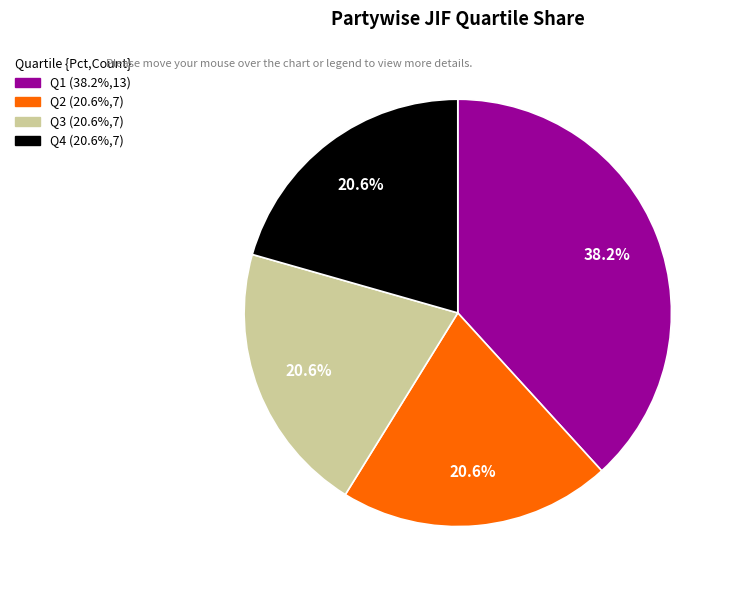

To the nearest percent, what is the difference between the Q1 and Q4 slice percentages?

18%